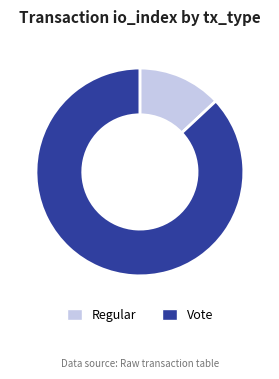

What is the smallest slice in the pie chart?

Regular